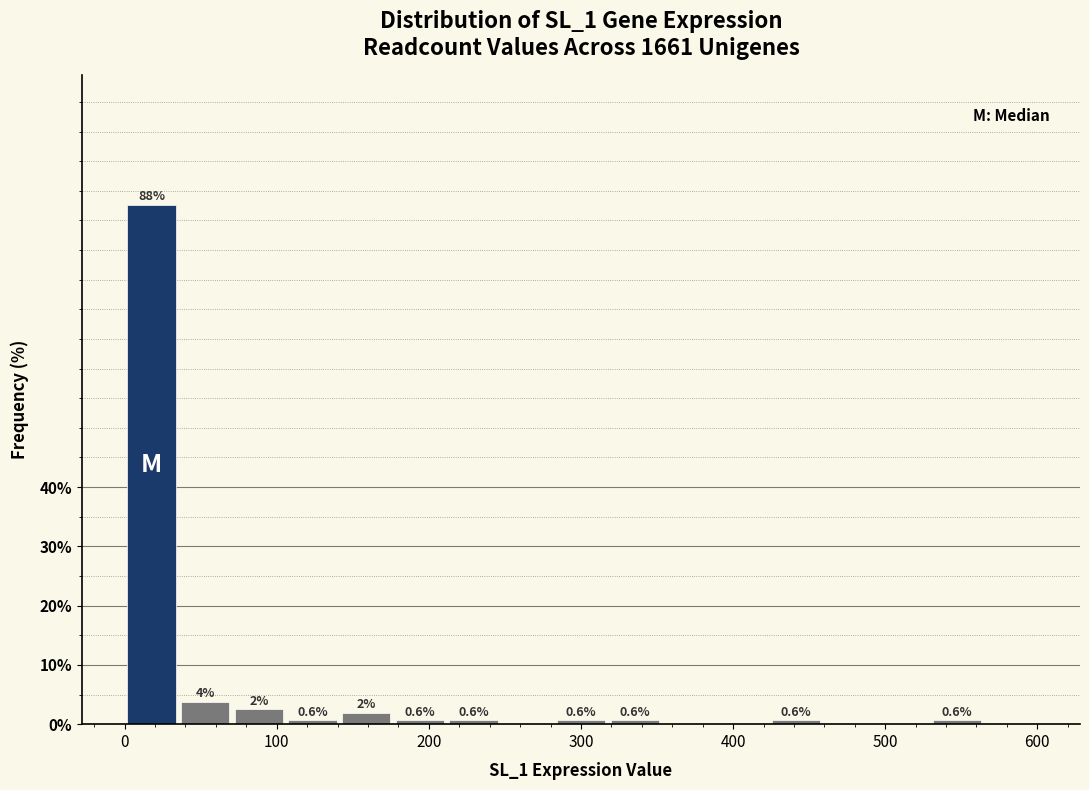

Around what value on the x-axis is the tallest bar? Give the approximate position of its centre, as read against the axis.

20